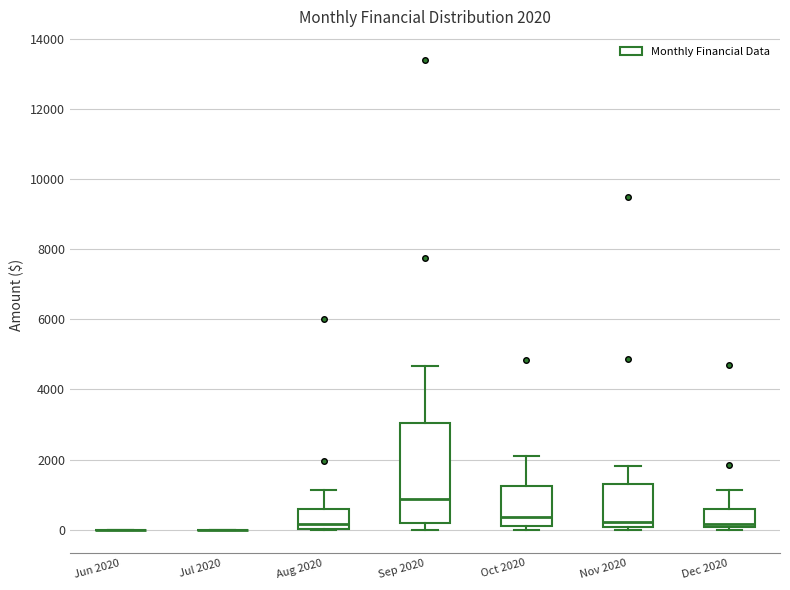

Which box is the tallest, from its lower edge to its upper edge?

Sep 2020